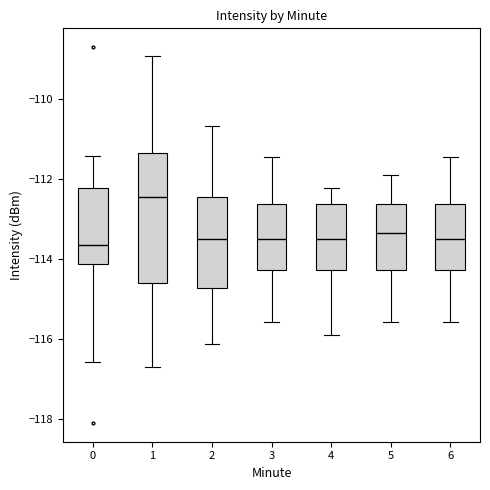

Reading left to right, transcribe this box plot: for each box, give where its median line is, the range the box spans, and where its two whiskers end, as read against the y-axis. The values are not printed on the chart, so give them approximately, as read against the axis.

0: median -113.6, box -114.2 to -112.2, whiskers -116.6 to -111.4
1: median -112.4, box -114.6 to -111.4, whiskers -116.6 to -109.0
2: median -113.4, box -114.8 to -112.4, whiskers -116.2 to -110.6
3: median -113.6, box -114.2 to -112.6, whiskers -115.6 to -111.4
4: median -113.6, box -114.2 to -112.6, whiskers -115.8 to -112.2
5: median -113.4, box -114.2 to -112.6, whiskers -115.6 to -111.8
6: median -113.6, box -114.2 to -112.6, whiskers -115.6 to -111.4